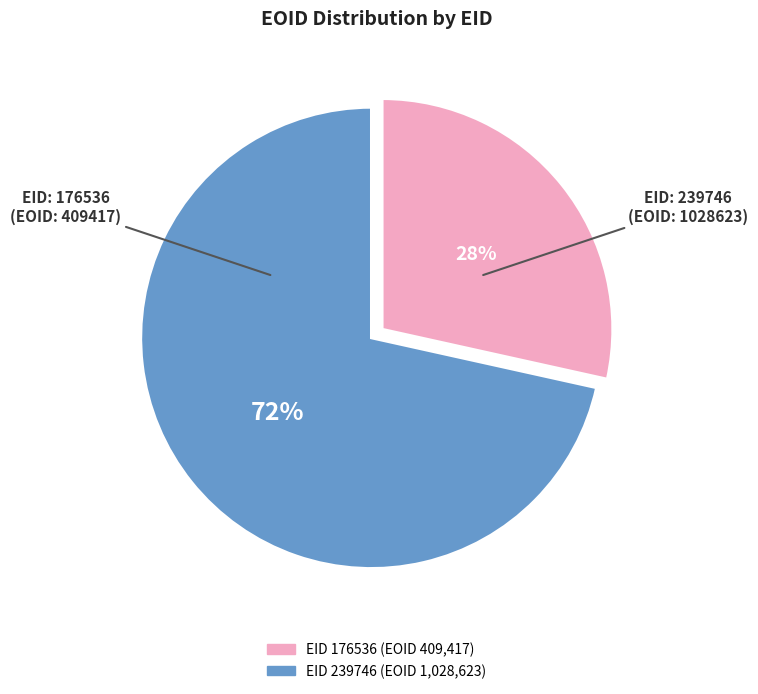

Is the sum of EID 176536 (EOID 409,417) and EID 239746 (EOID 1,028,623) greater than half?

Yes